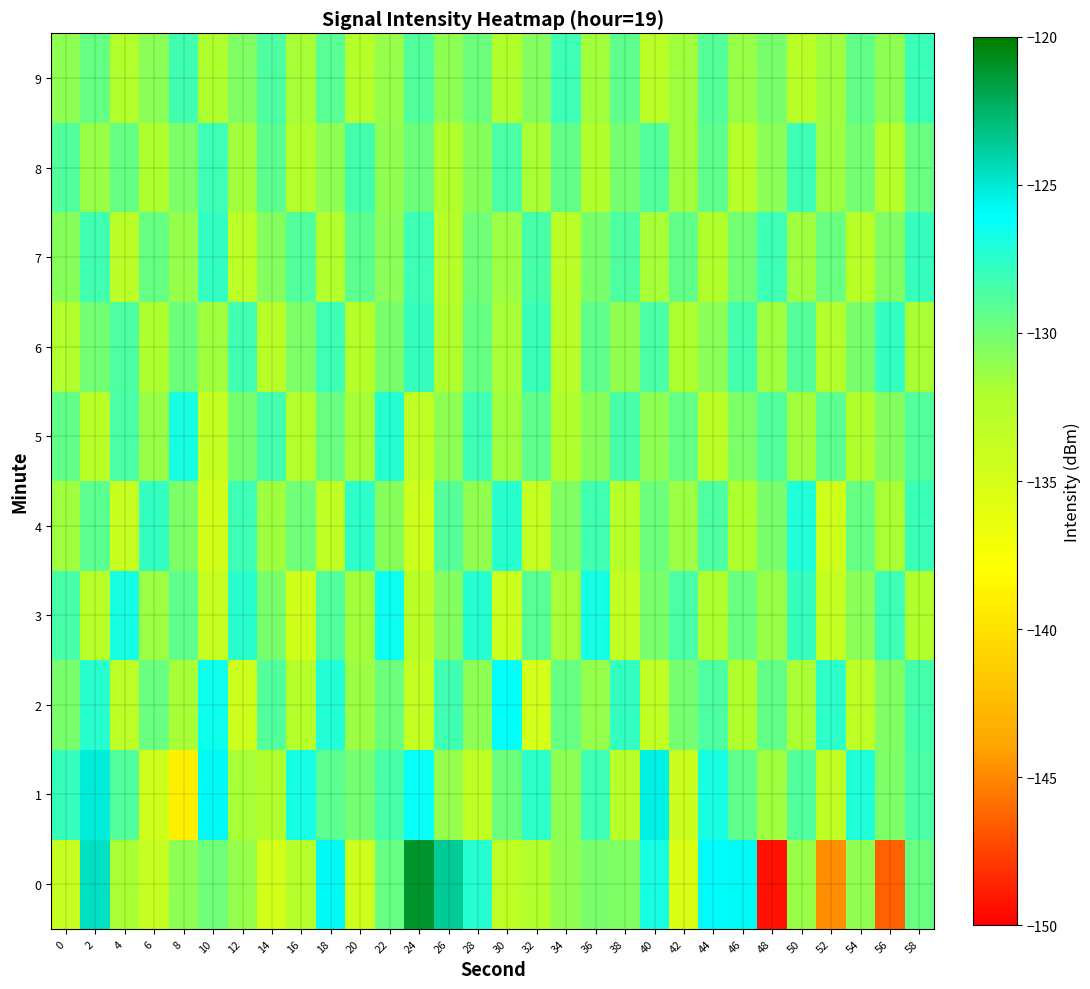

What is the greatest value displayed?

-121.1